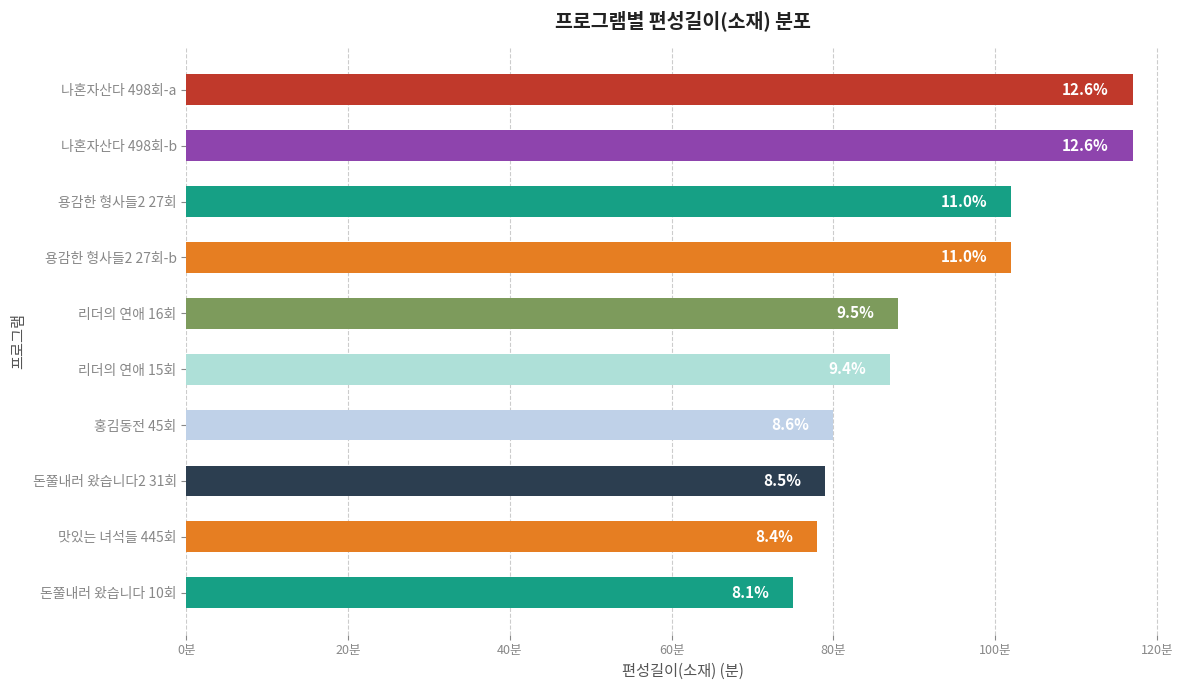

Are the bars horizontal?

Yes